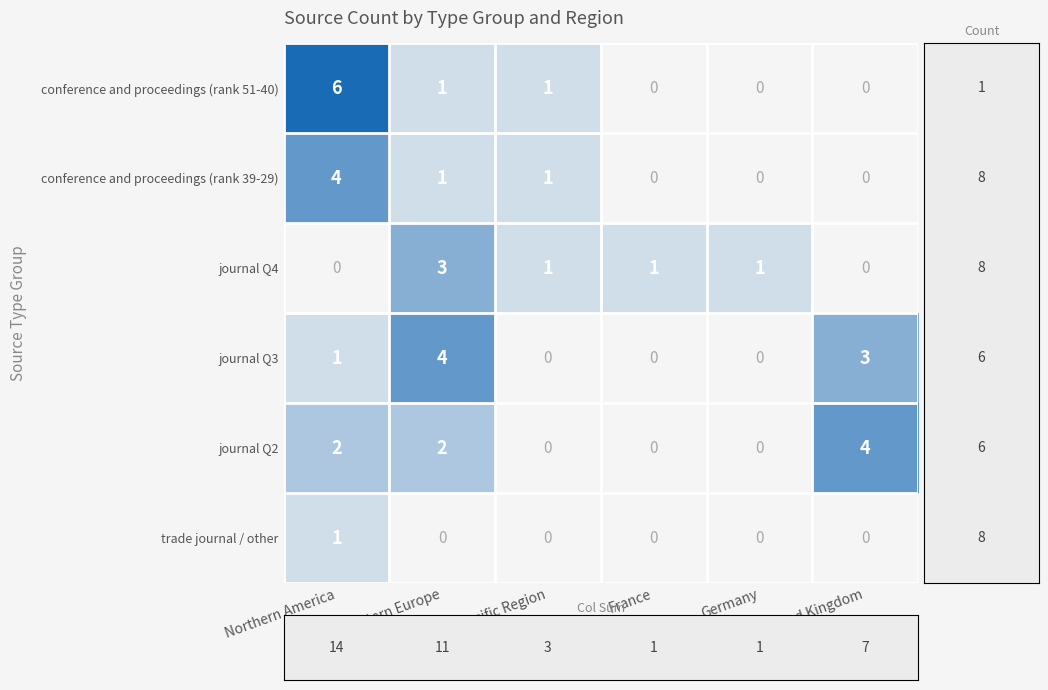

What is the sum of all journal Q3 values?

8